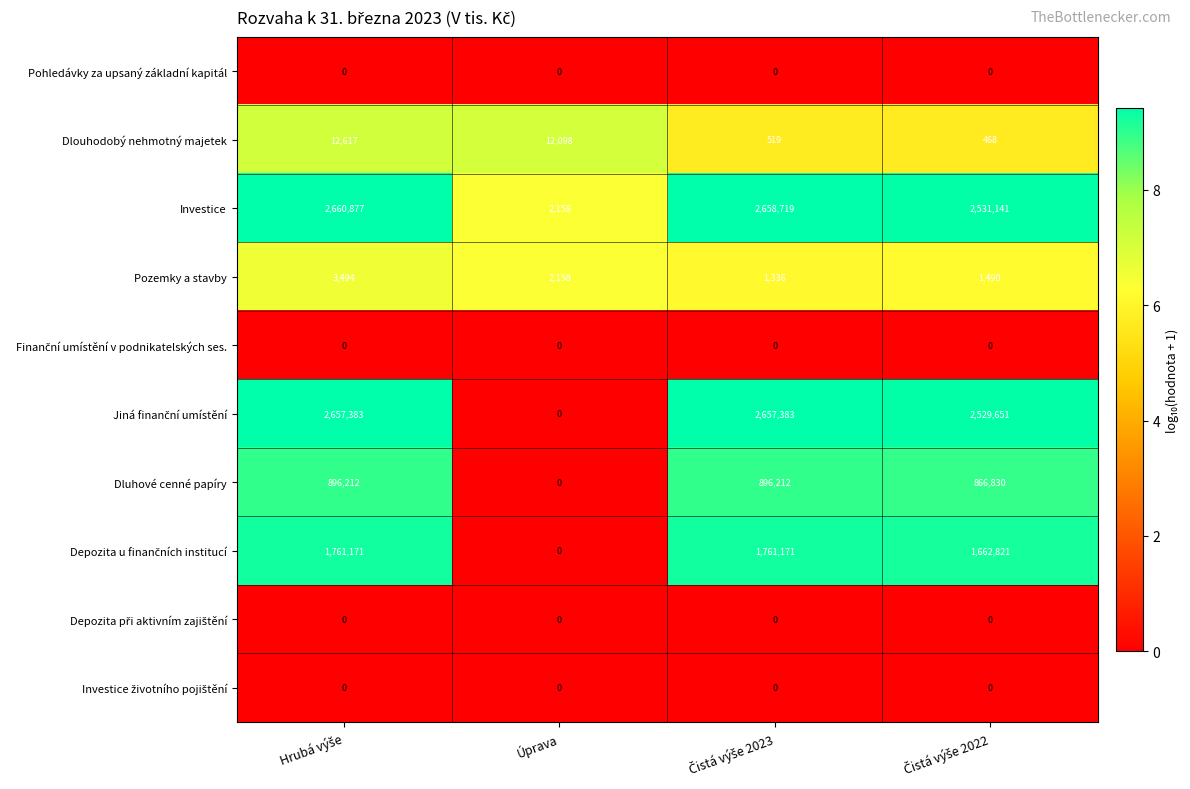

Which series has the largest range (max minus min)?

Investice